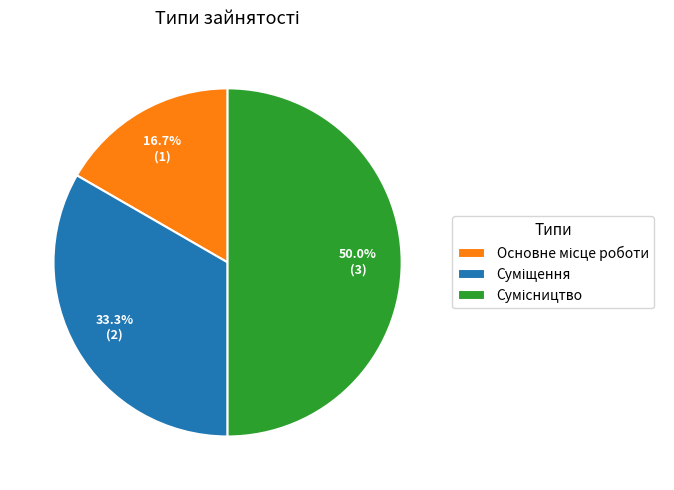

What percentage do Основне місце роботи and Суміщення together represent?

50.0%